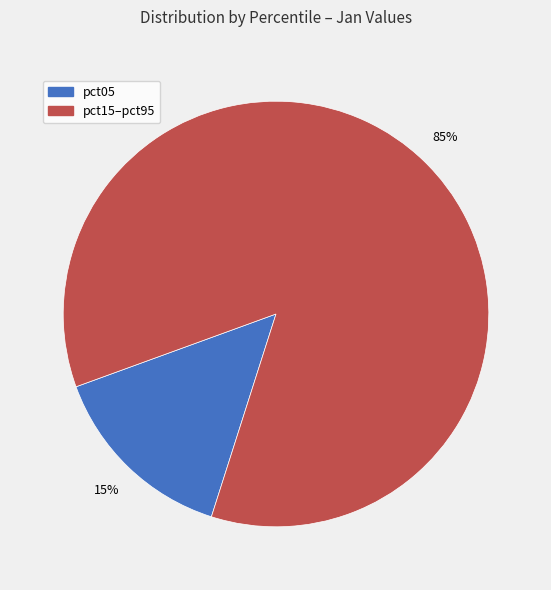

Is there any slice that represents more than half of the pie?

Yes